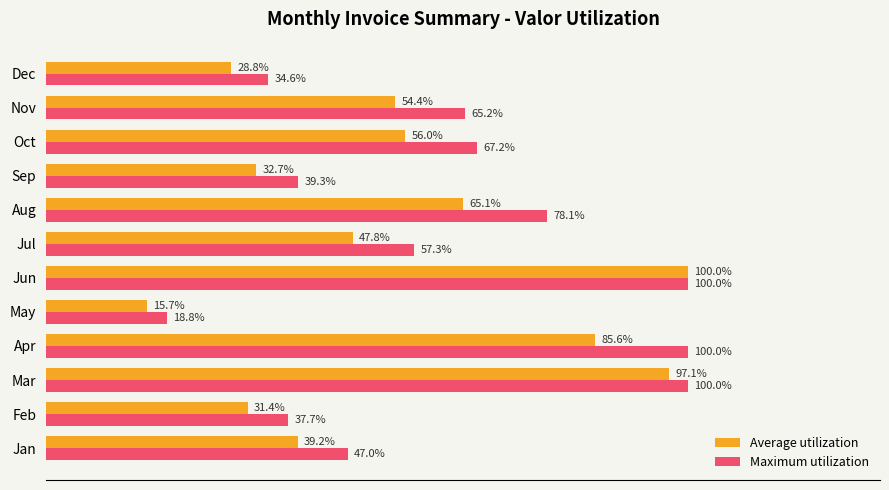

Which series has the largest total across all categories?

Maximum utilization